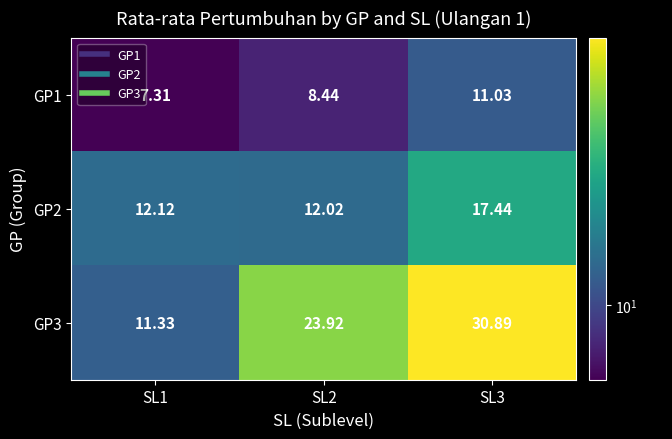

Which series has the largest total across all categories?

GP3